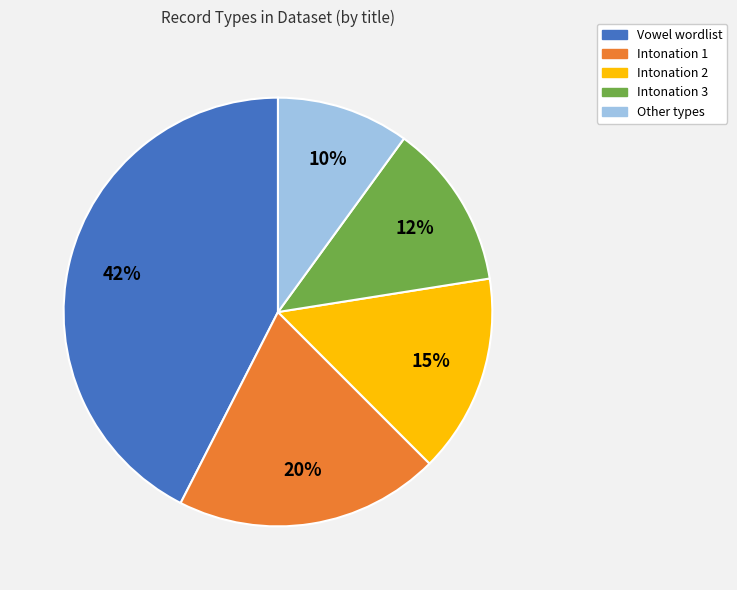

Combined, do Vowel wordlist and Other types account for over 50%?

Yes